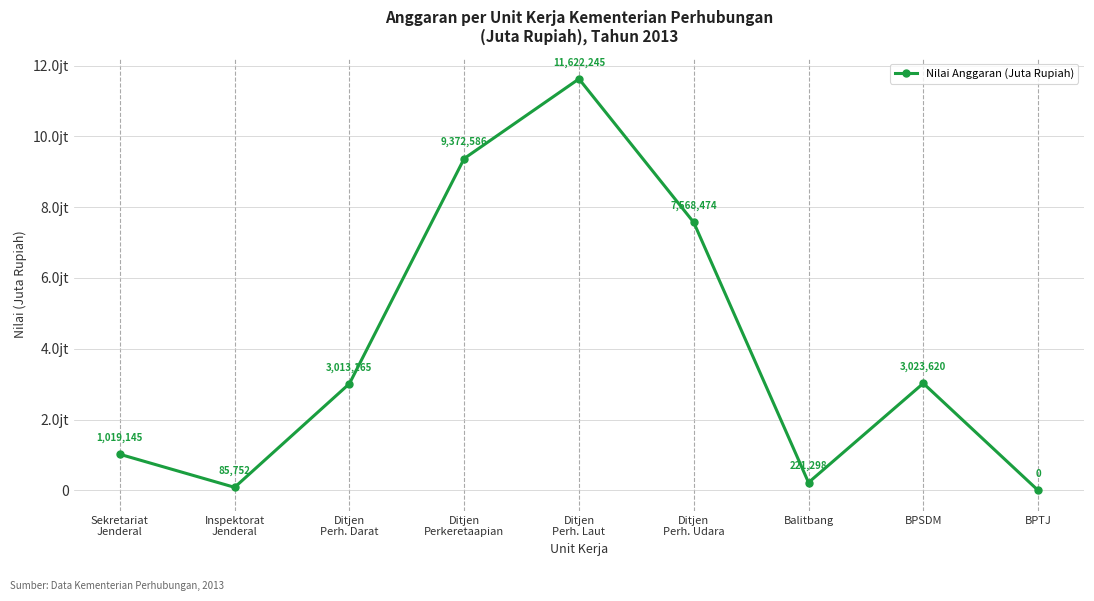

Does the chart have visible grid lines?

Yes